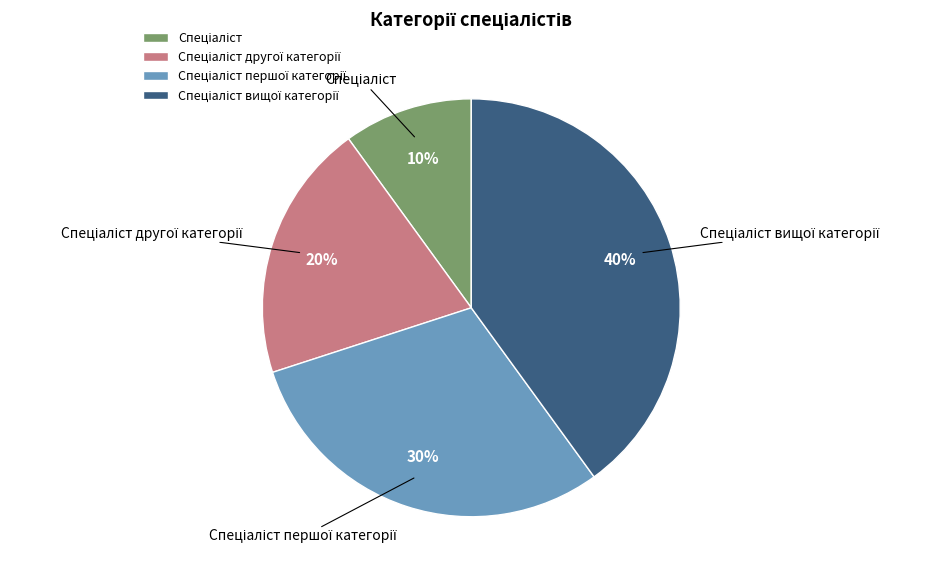

To the nearest percent, what is the average slice percentage?

25%